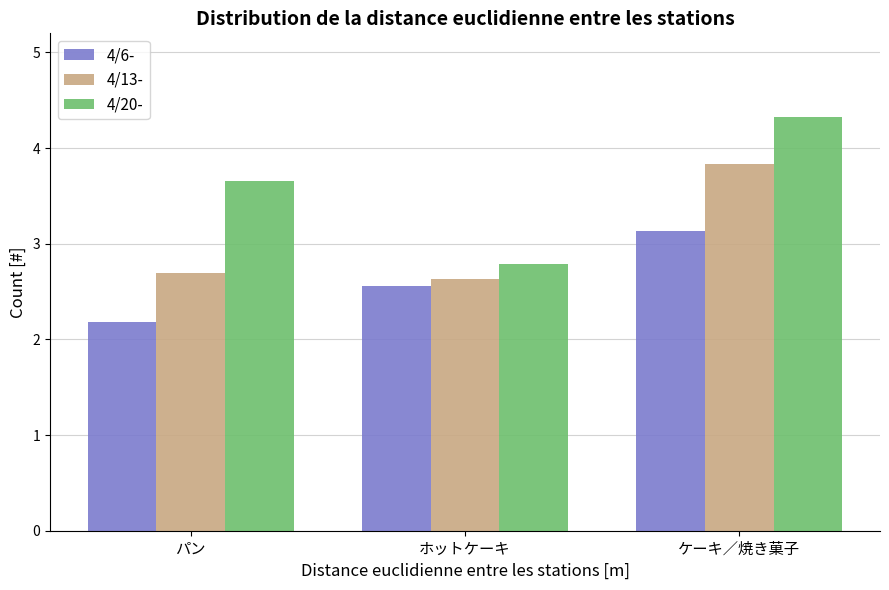

Which category has the highest value in the 4/20- series?

ケーキ／焼き菓子